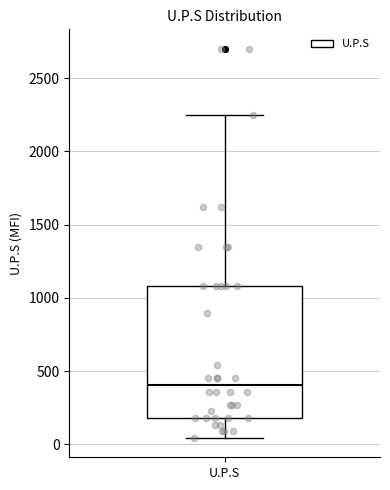

Transcribe this box plot: give where the median line is, the range the box spans, and where the two whiskers end, as read against the y-axis. The values are not printed on the chart, so give them approximately, as read against the axis.

median 400, box 200 to 1100, whiskers 50 to 2250